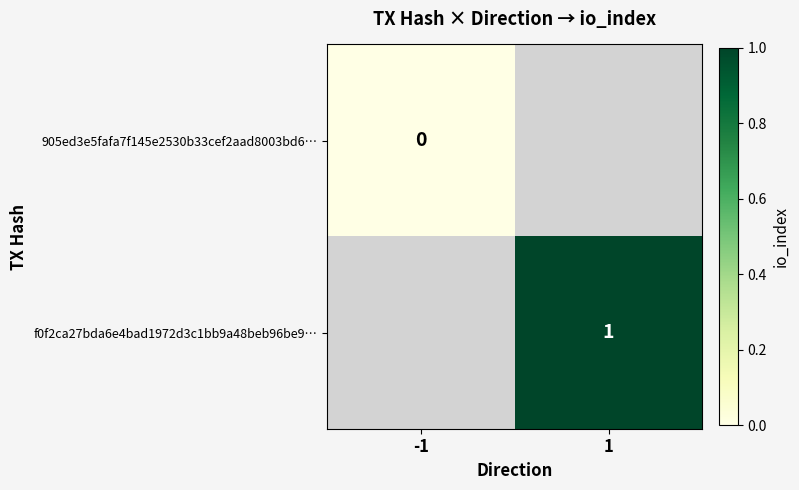

Is it true that f0f2ca27bda6e4bad1972d3c1bb9a48beb96be9… equals 2 at 1?

False